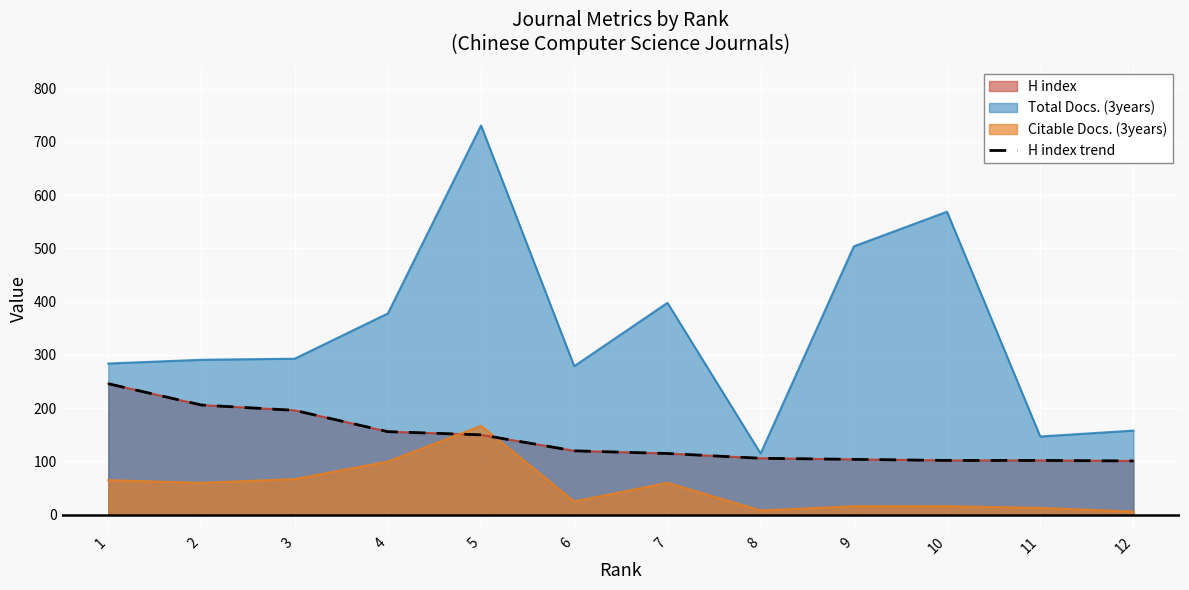

What is the average value?

142